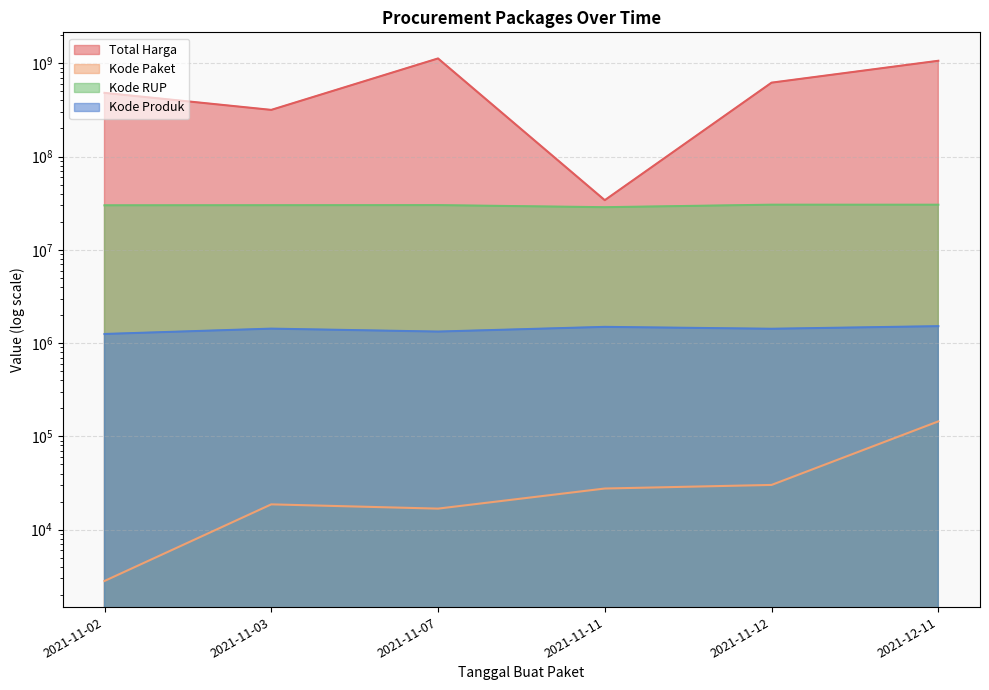

What is the difference between the maximum and minimum values in the Kode RUP series?

1836146